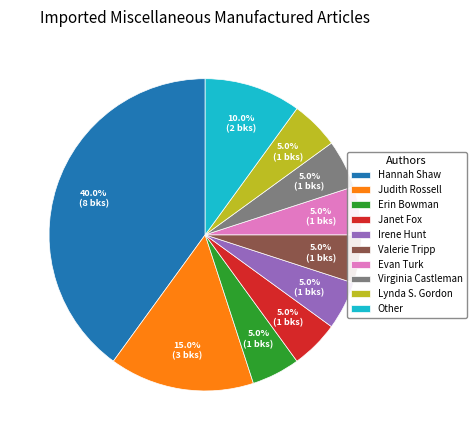

The Hannah Shaw slice represents 27% of the pie. True or false?

False